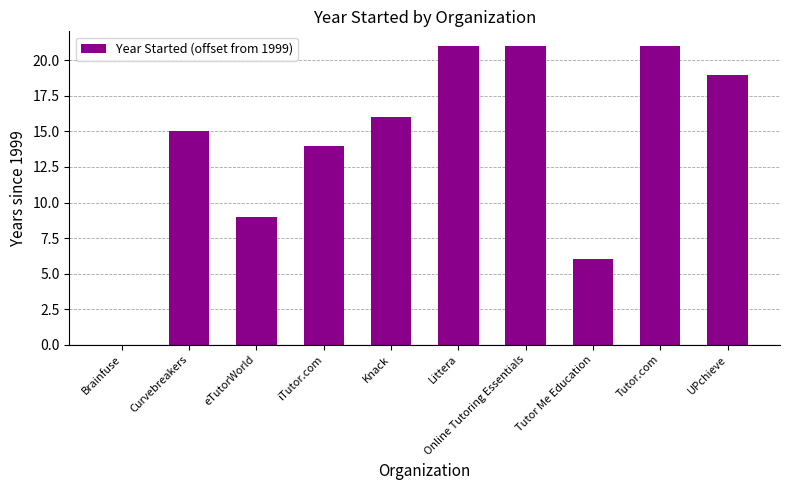

What is the sum of the values at Online Tutoring Essentials and Knack?

37